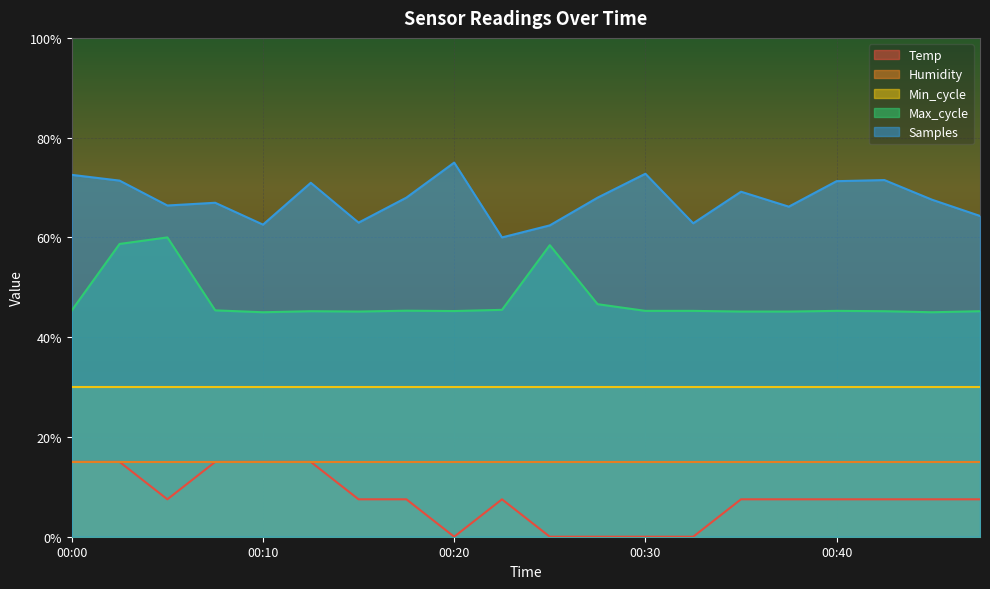

True or false: Max_cycle has a value of 0.5 at 00:35.

True